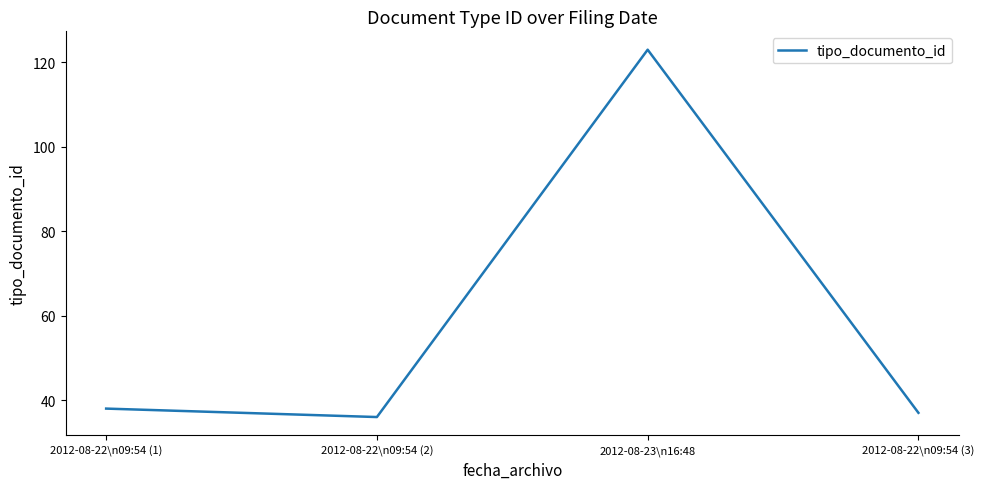

Reading left to right, transcribe all the data shown in this chart.

2012-08-22\n09:54 (1)=38	2012-08-22\n09:54 (2)=36	2012-08-23\n16:48=123	2012-08-22\n09:54 (3)=37